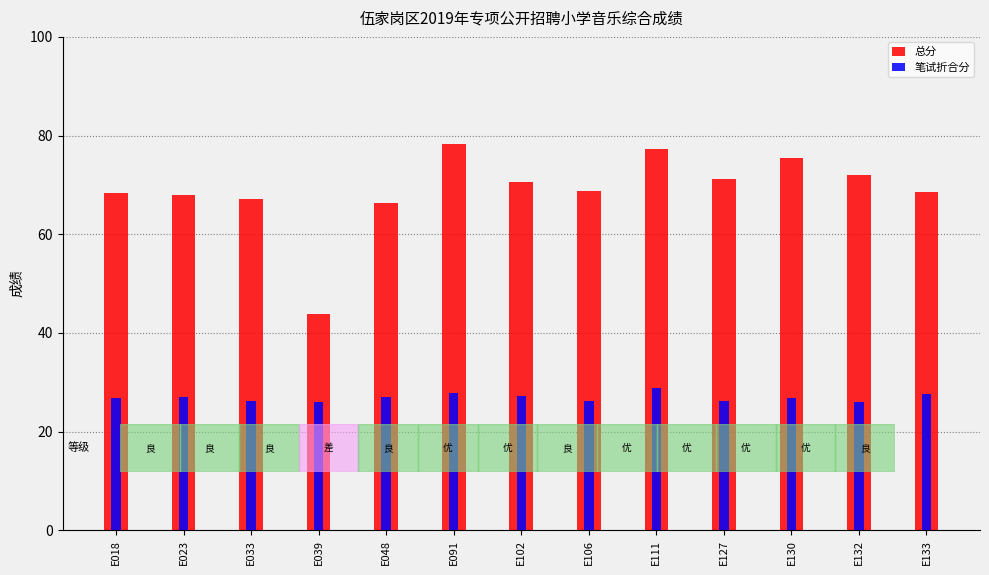

At how many categories does at least one series exceed 33?

13